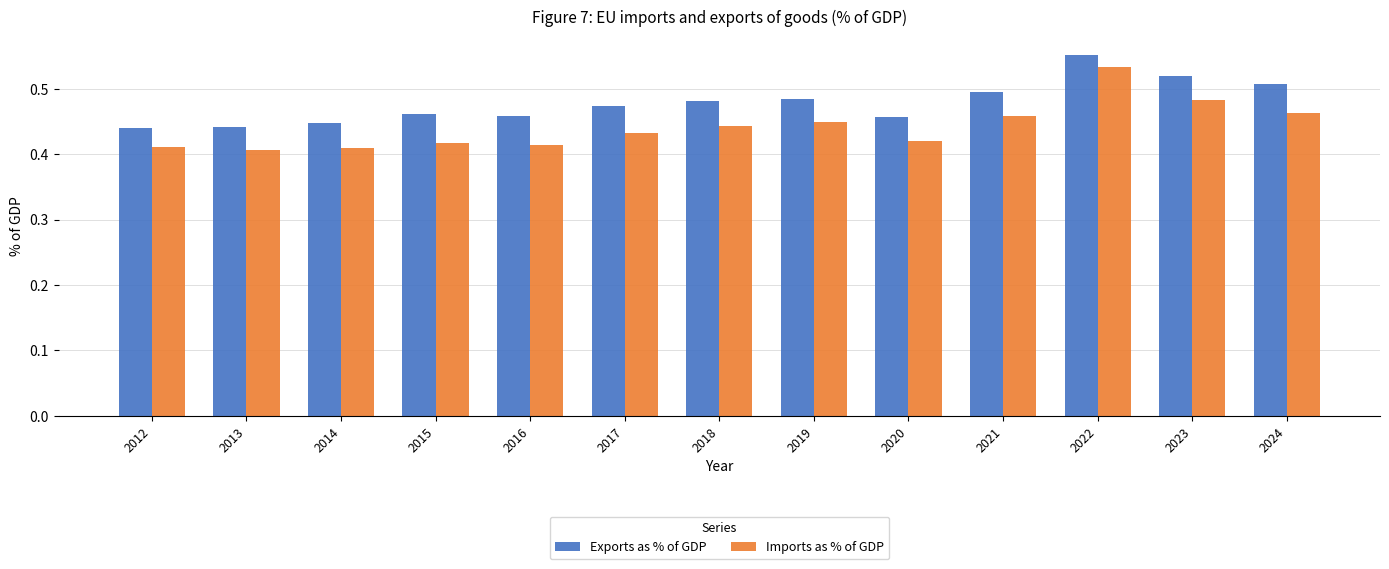

What is the difference between the maximum and minimum values in the Imports as % of GDP series?

0.1